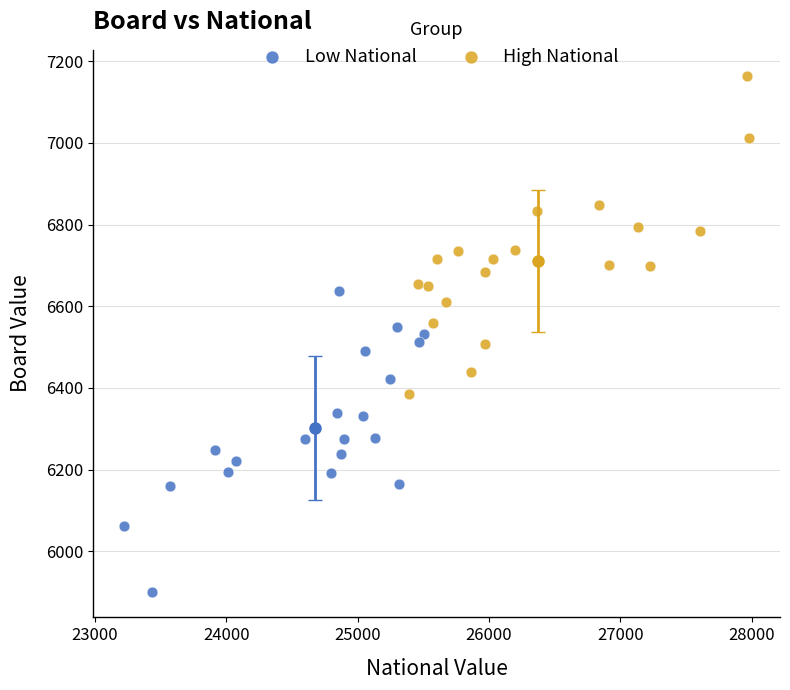

Which series contains the lowest Y value?

Low National